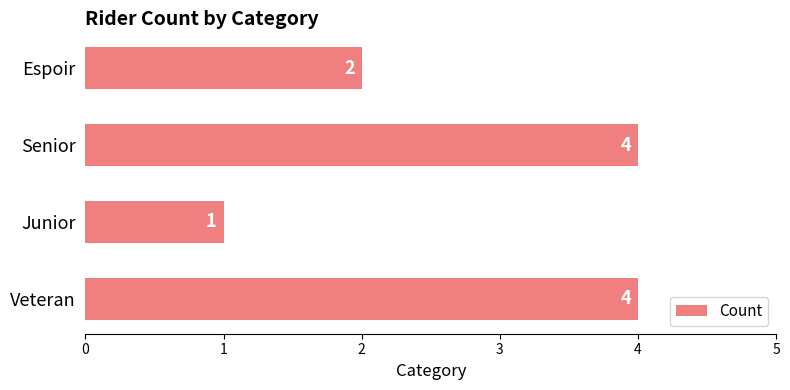

Where is the data nearest to the value 2?

Espoir